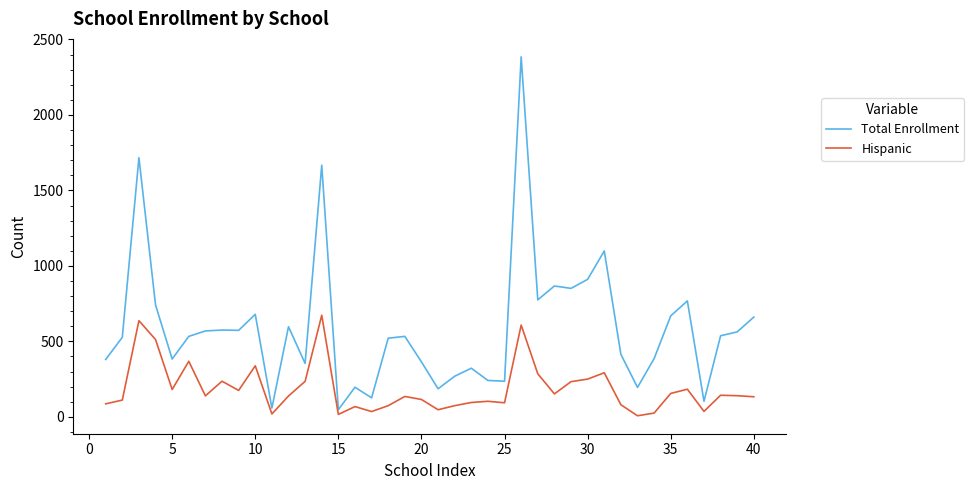

What is the difference between the maximum and minimum values in the Hispanic series?

666